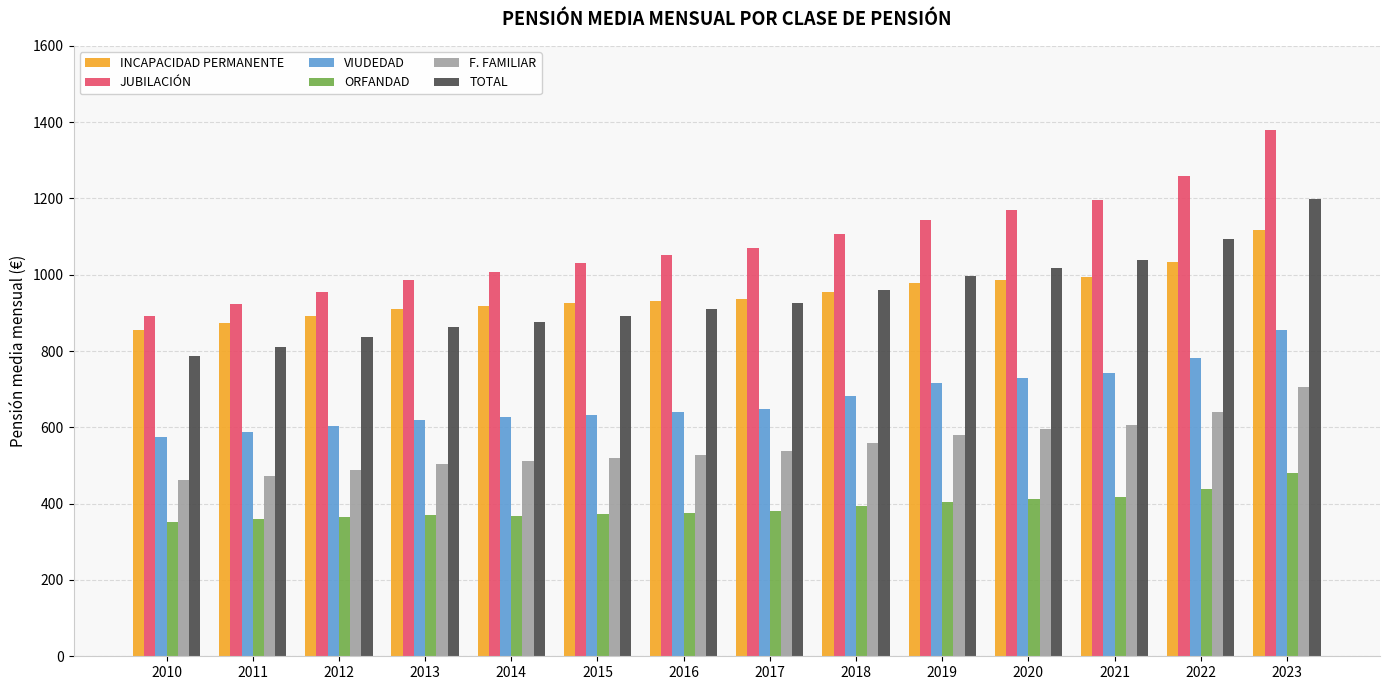

What is the minimum value for ORFANDAD?

351.1